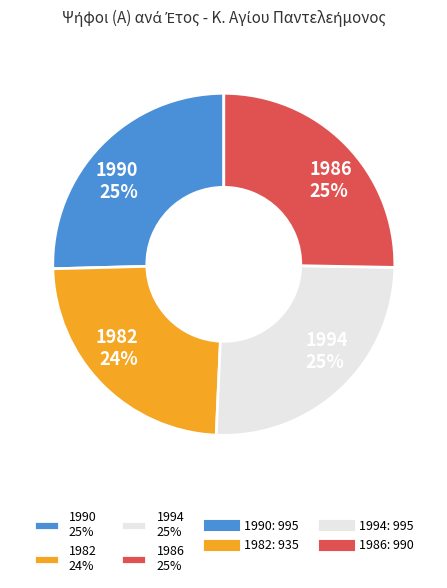

To the nearest percent, what is the average slice percentage?

25%